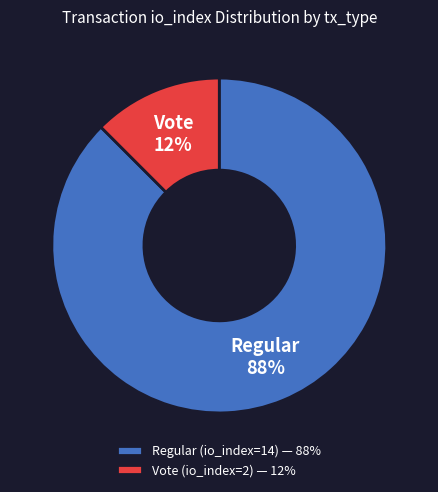

Is it true that Vote (io_index=2) is 1% of the pie?

False